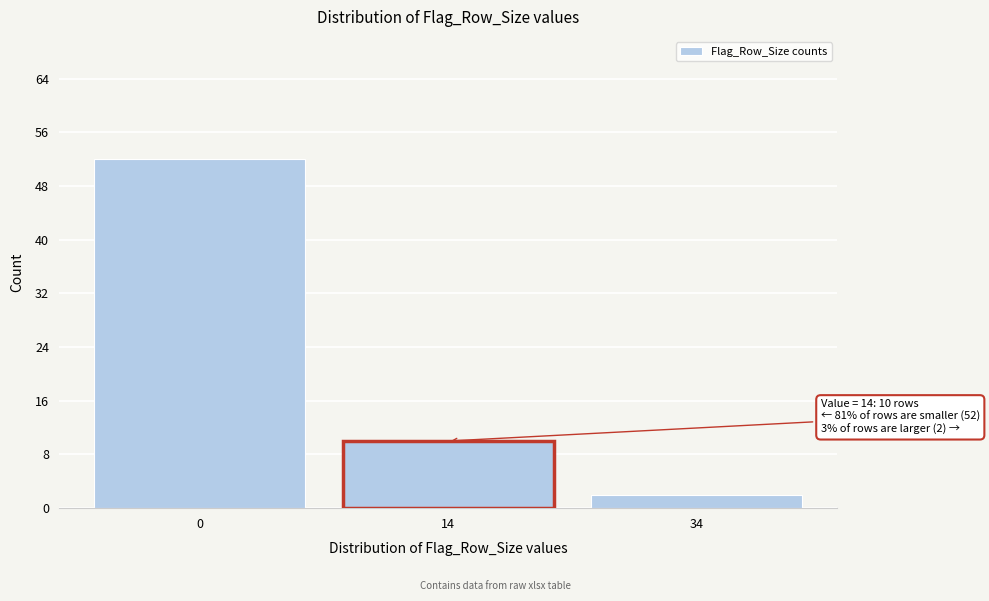

Reading left to right, transcribe all the data shown in this chart.

0=52	34=2